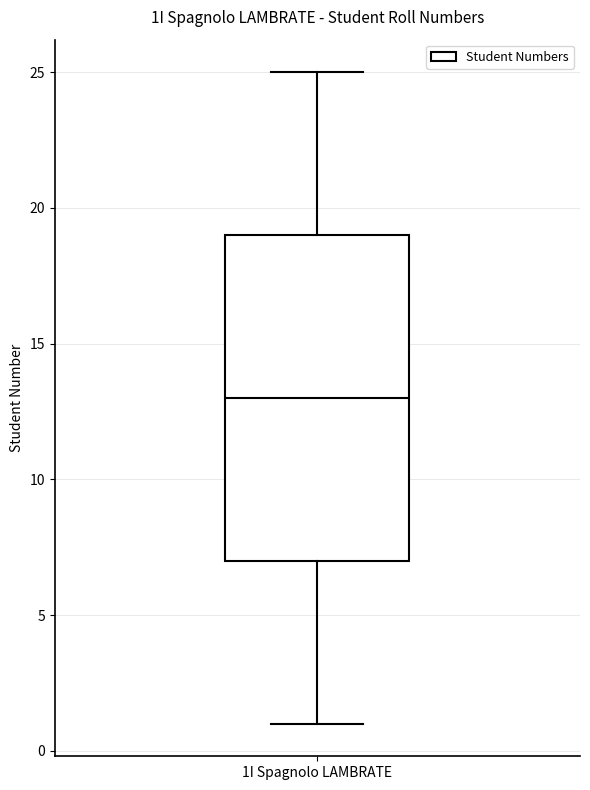

Read this box plot against the y-axis: the position of the median line, the range covered by the box, and the ends of both whiskers. The values are not printed on the chart, so give them approximately, as read against the axis.

median 13, box 7 to 19, whiskers 1 to 25